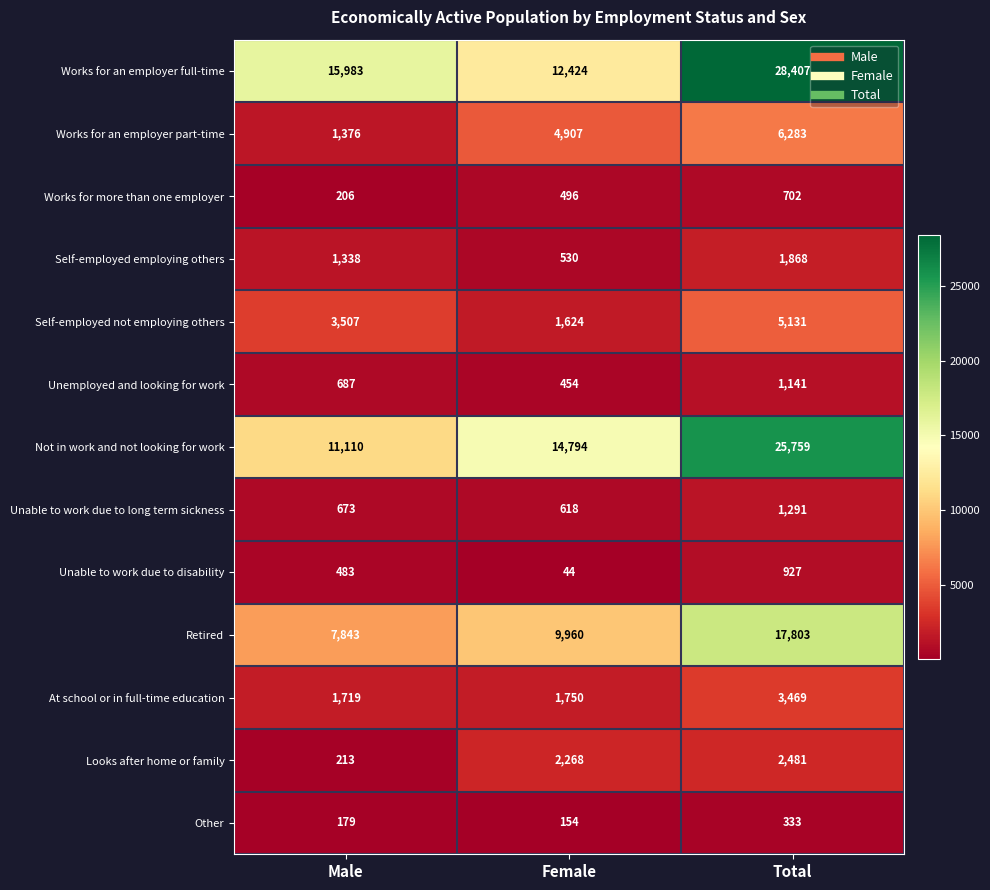

What is the difference between the Not in work and not looking for work values at Male and Female?

3684